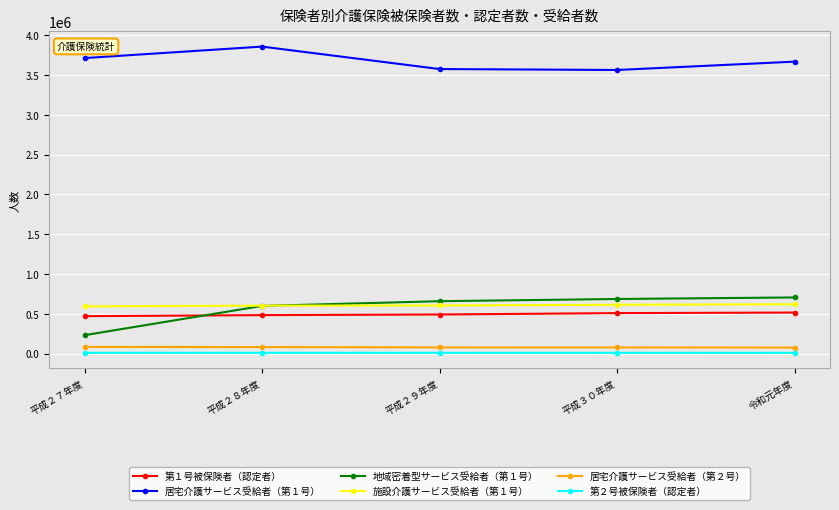

Is the value of 居宅介護サービス受給者（第２号） at 平成２８年度 greater than the value of 第１号被保険者（認定者） at 平成２７年度?

No